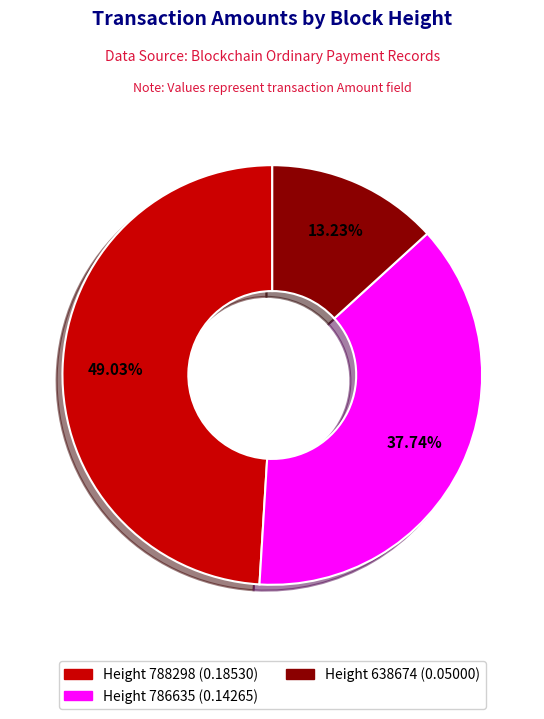

How many slices are in this pie chart?

3